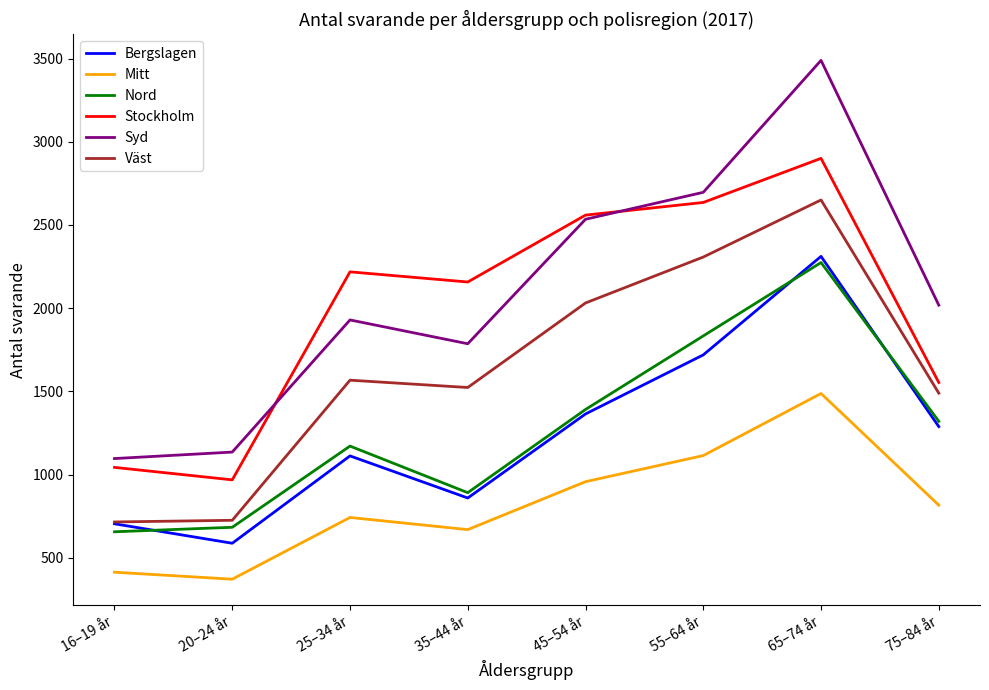

At which category does the chart reach its minimum across all series?

20–24 år